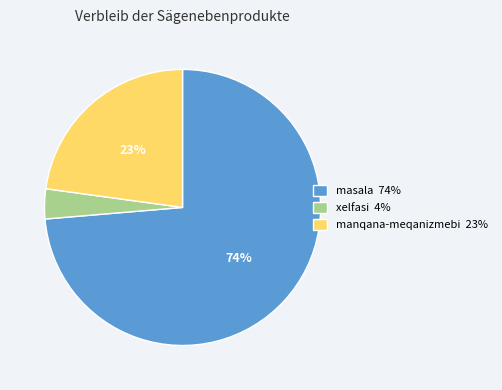

Does any single category account for the majority?

Yes